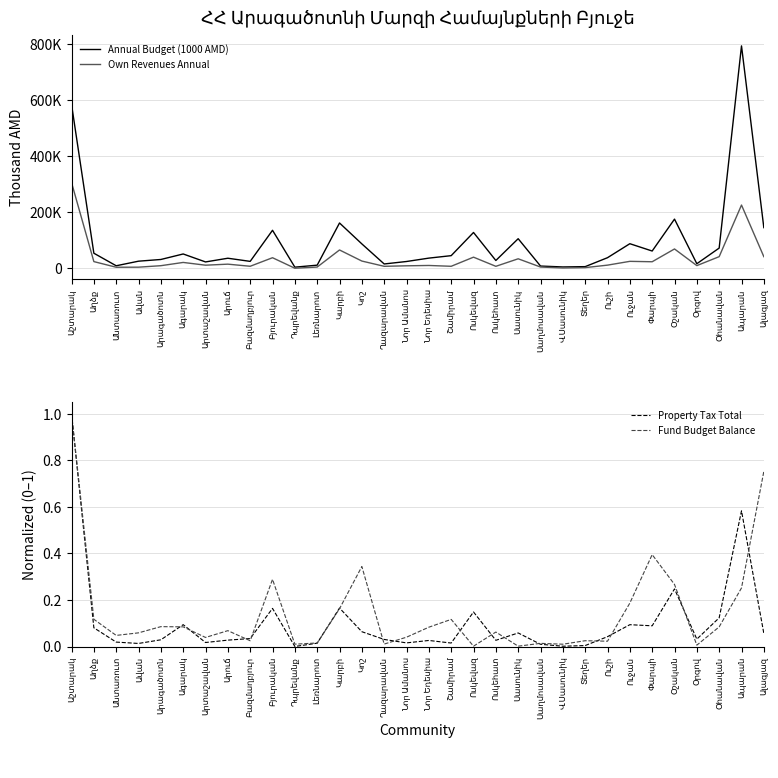

Which has a higher value, Ապարան or Օհանավան?

Ապարան